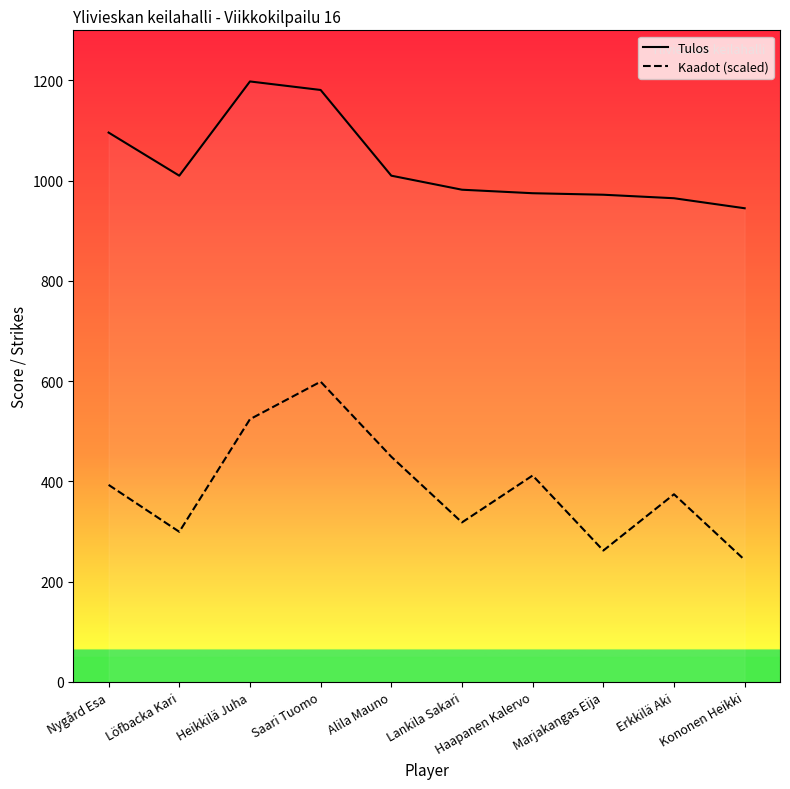

Reading right to left, extract all data points from this chart.

Tulos: 945.0	965.0	972.0	975.0	982.0	1010.0	1181.0	1198.0	1010.0	1096.0
Kaadot (scaled): 243.3	374.4	262.1	411.8	318.2	449.2	599.0	524.1	299.5	393.1